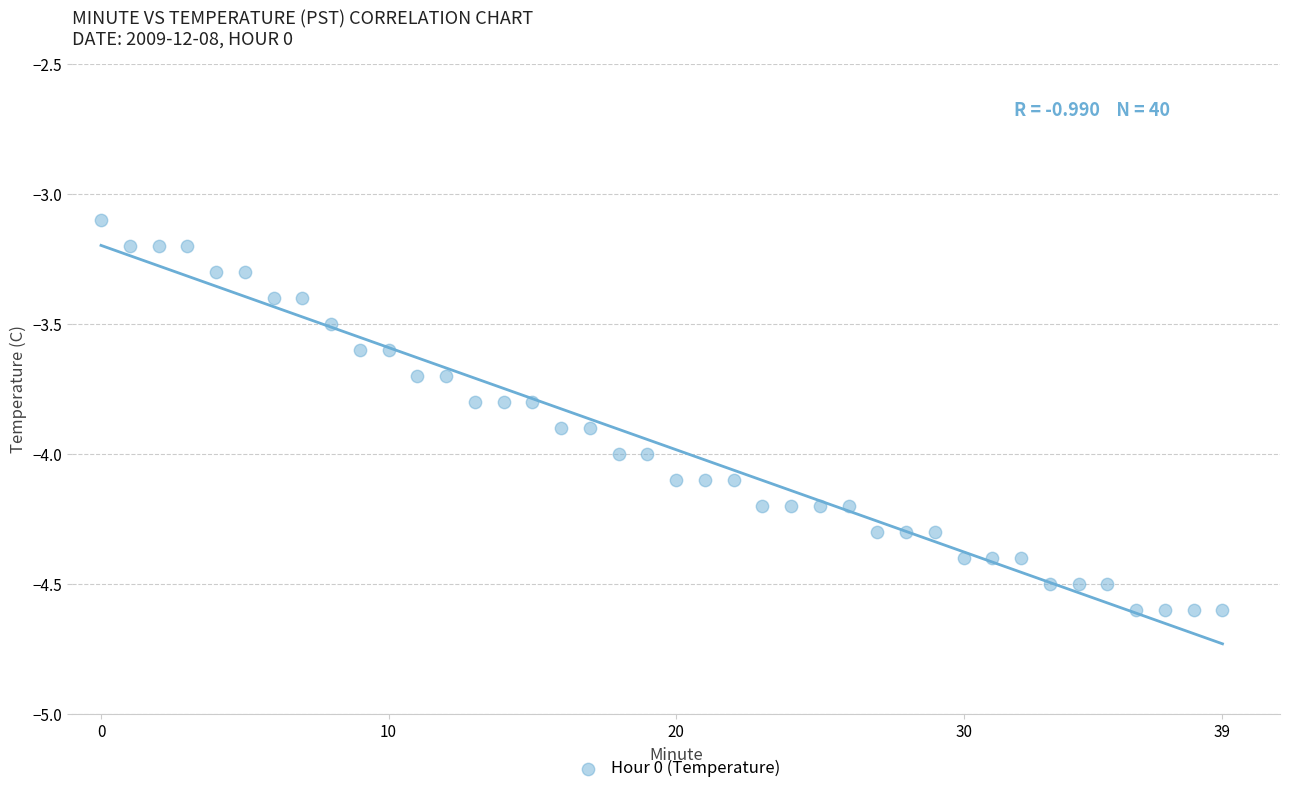

What is the range of Y values (max minus min)?

1.5